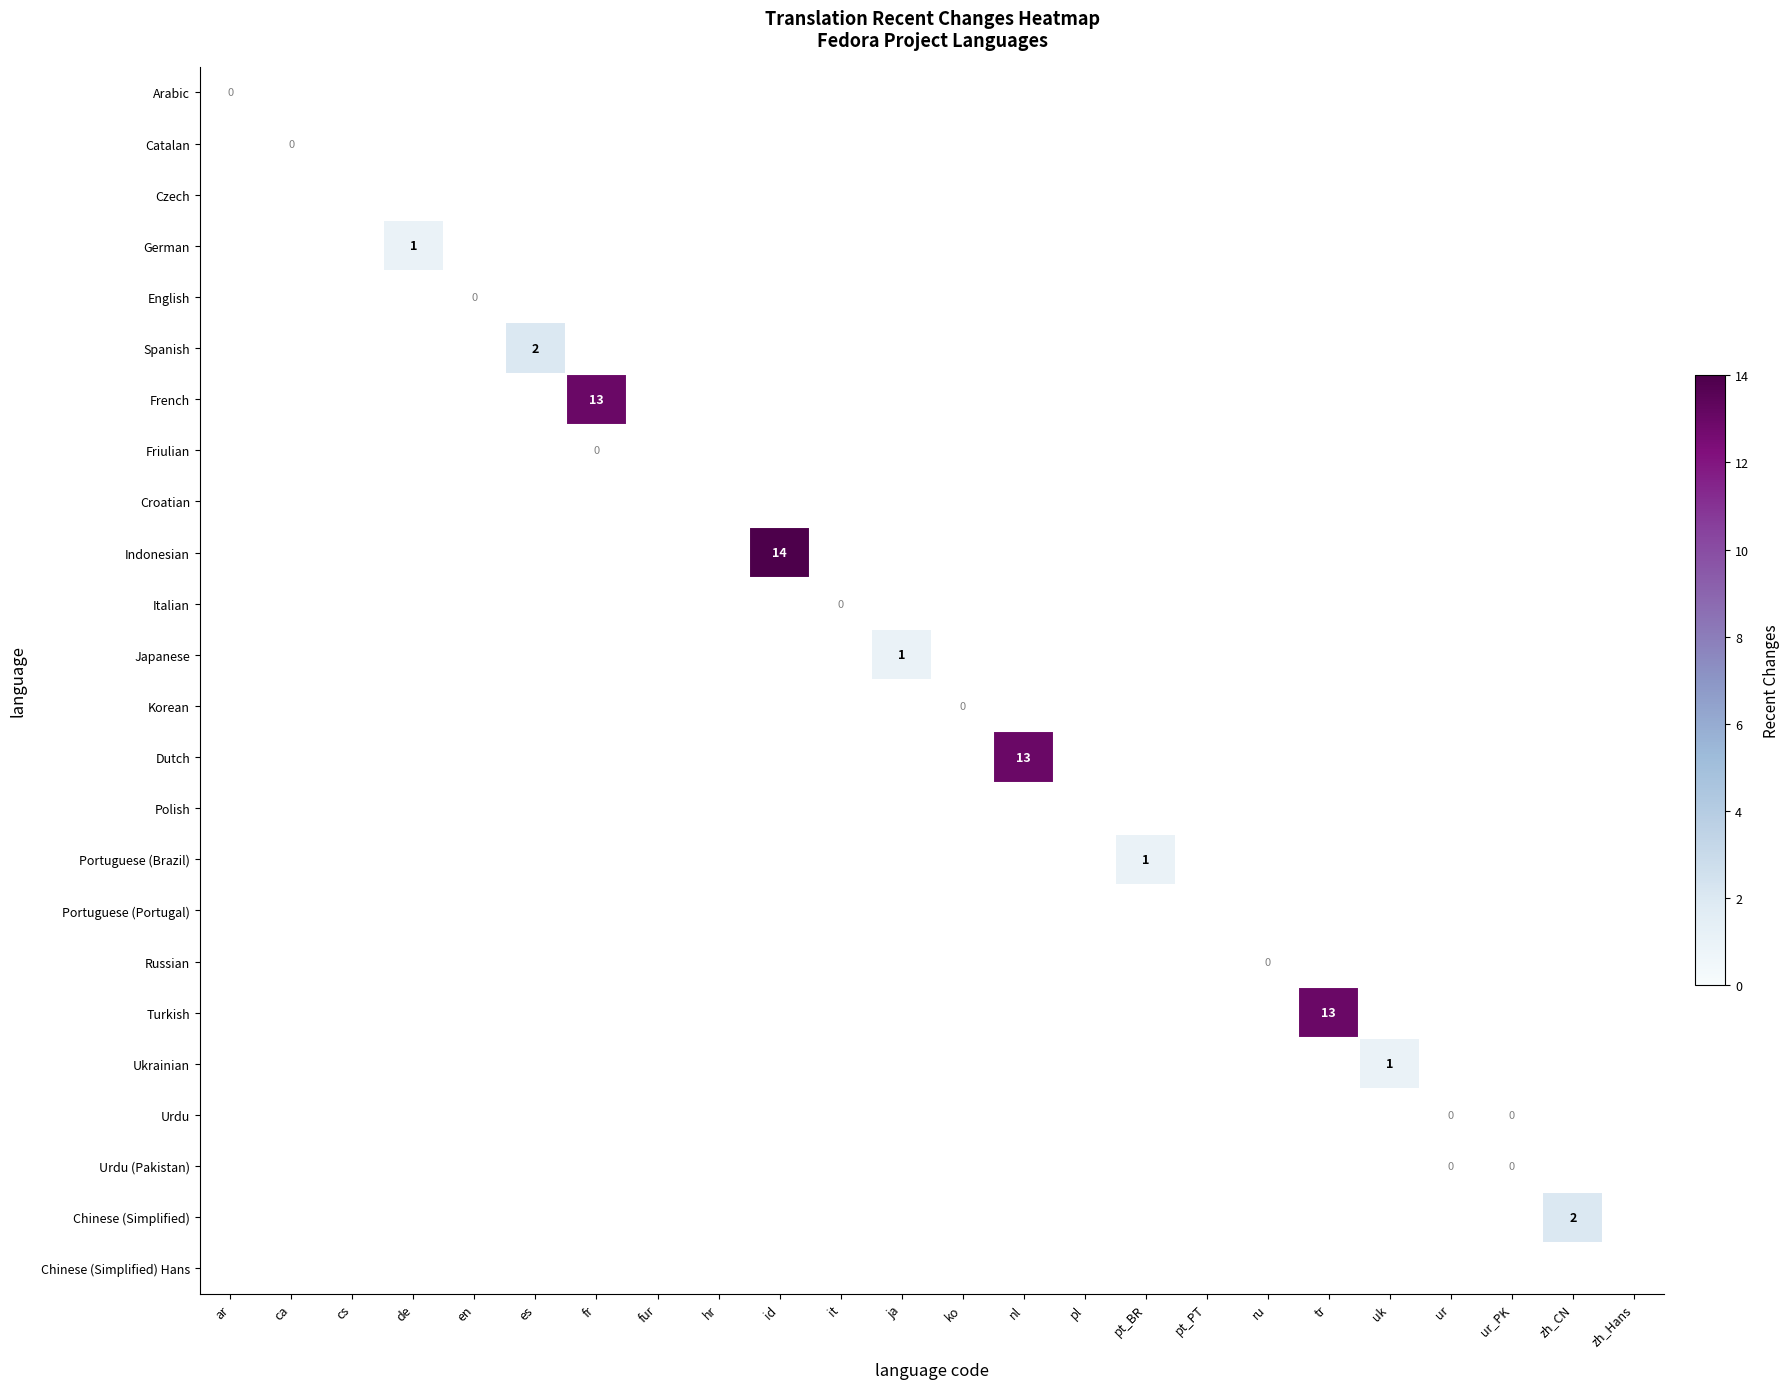

What is the maximum value shown in the chart?

14